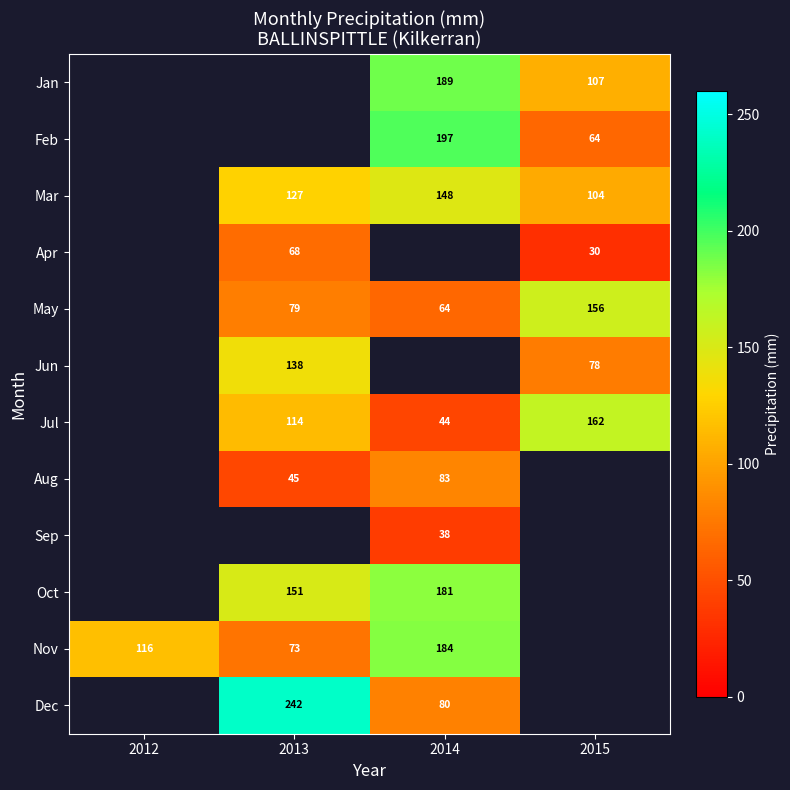

Is it true that Nov equals 109.9 at 2013?

False